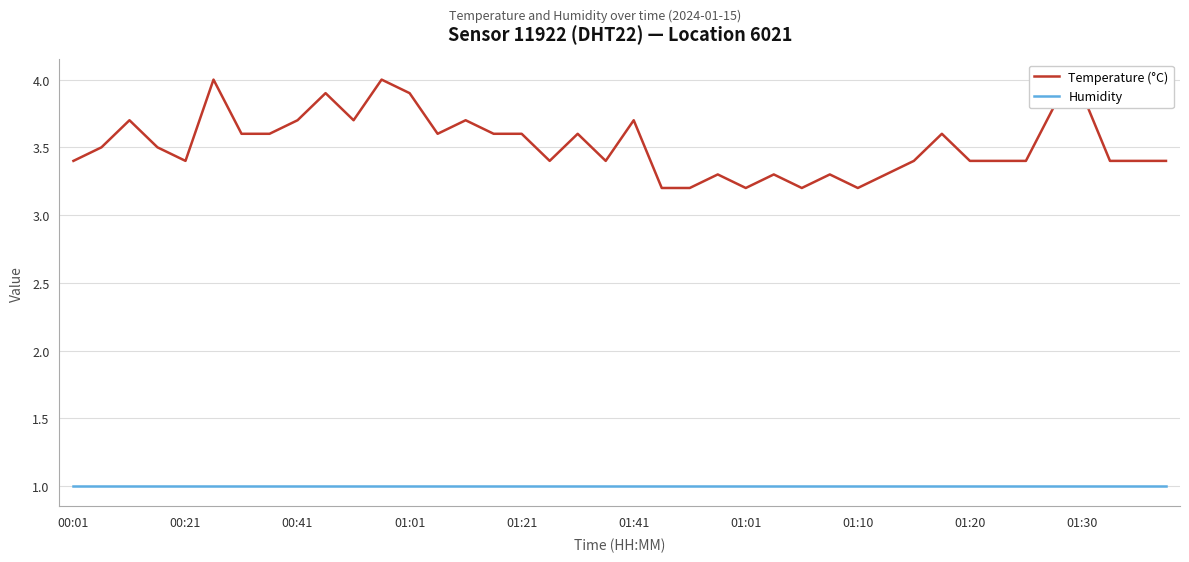

Rank the series by their maximum value, from highest to lowest.

Temperature (°C), Humidity